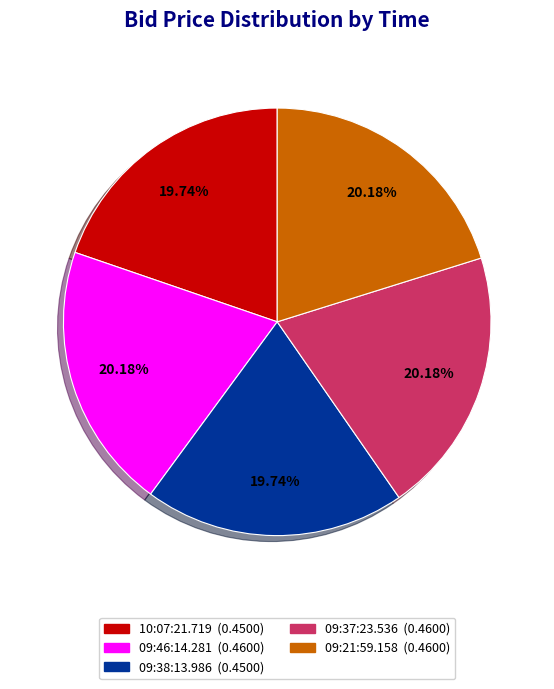

Is there a majority slice in this chart?

No